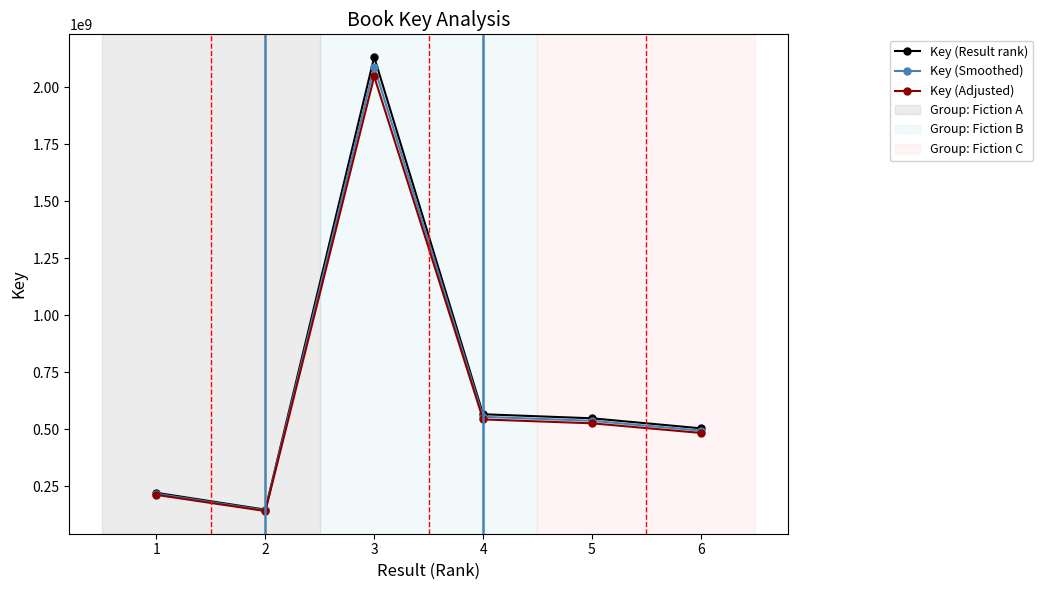

True or false: Key (Adjusted) has more than 0 interior local peaks.

True